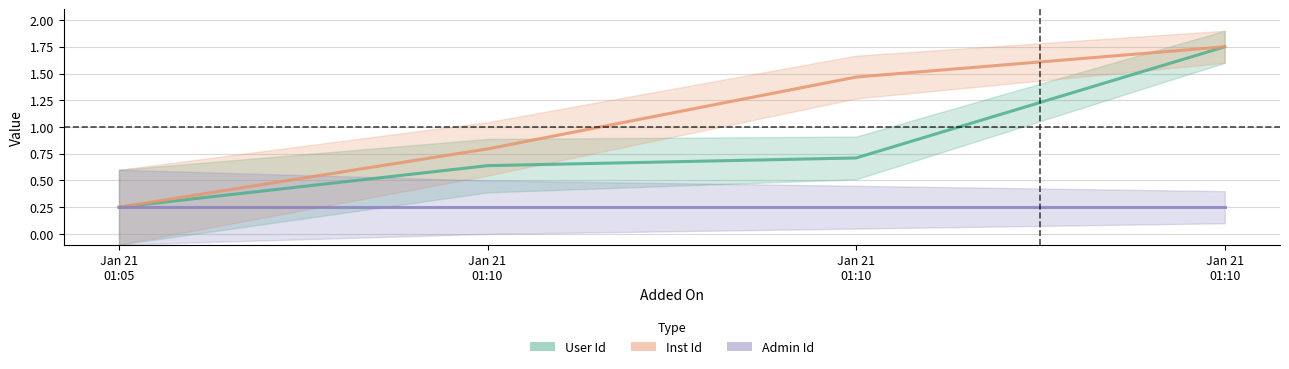

Reading right to left, transcribe all the data shown in this chart.

User Id: 1.7	0.7	0.6	0.2
Inst Id: 1.7	1.5	0.8	0.2
Admin Id: 0.2	0.2	0.2	0.2